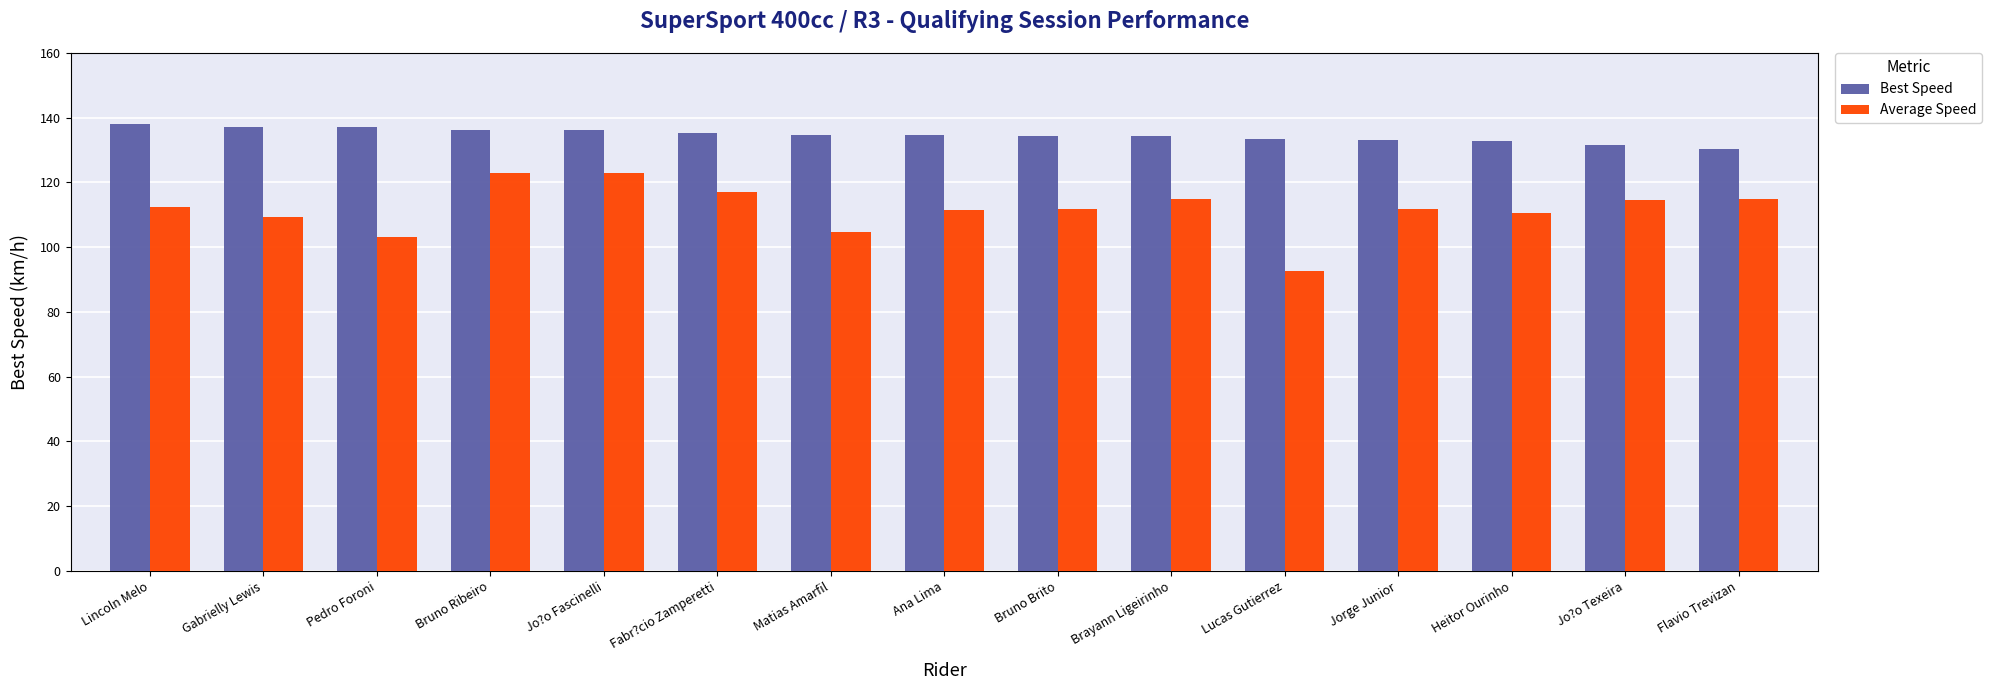

What are all the series names shown in the legend?

Best Speed, Average Speed